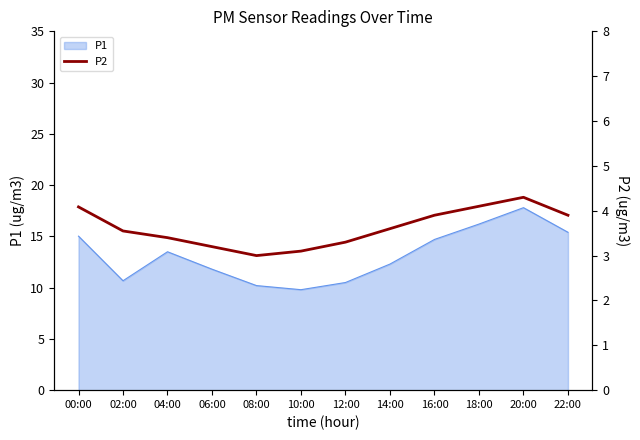

What is the maximum value for P1?

17.8